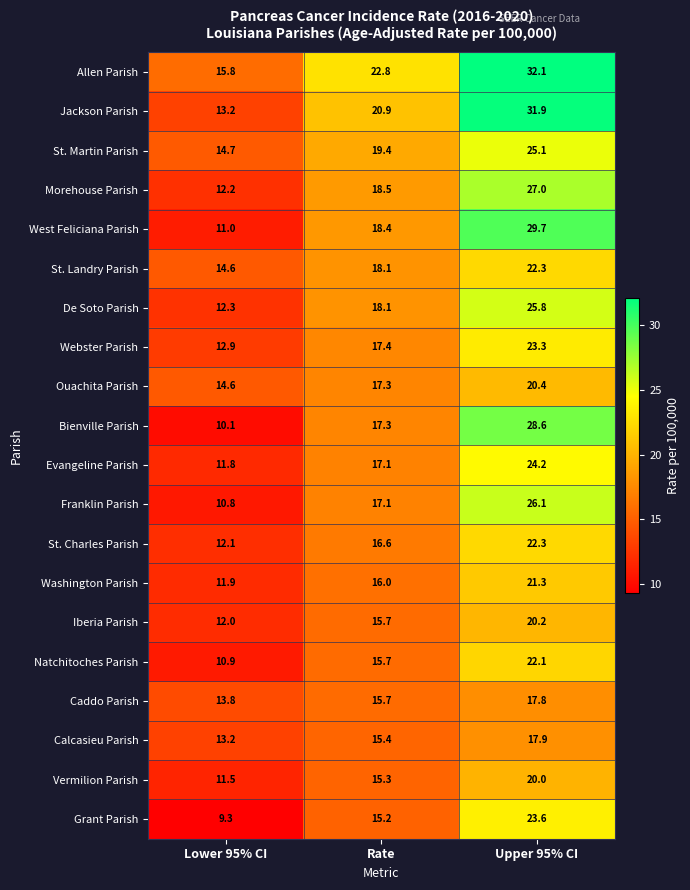

What is the difference between the highest and lowest values at Rate?

7.6